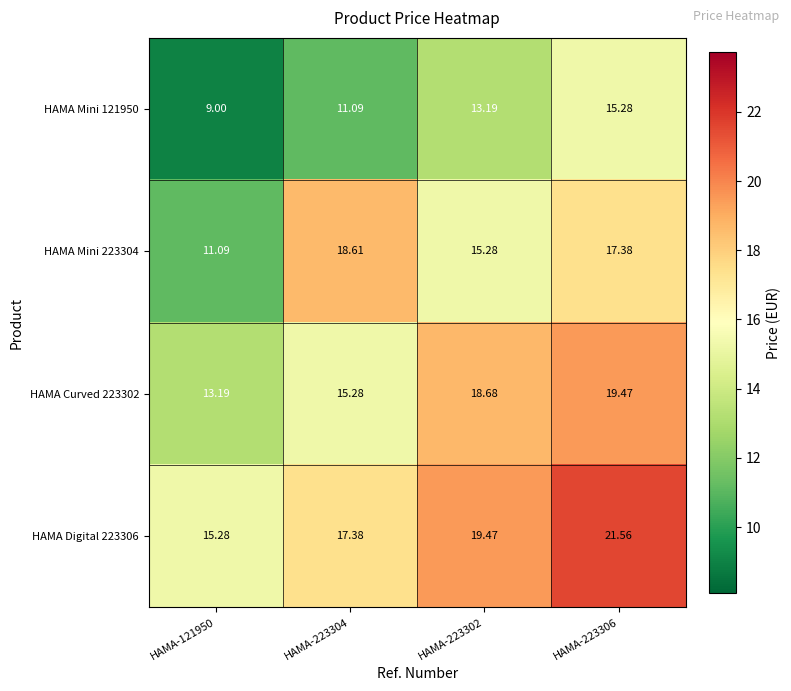

Is the value of HAMA Mini 223304 at HAMA-121950 greater than the value of HAMA Mini 121950 at HAMA-121950?

Yes